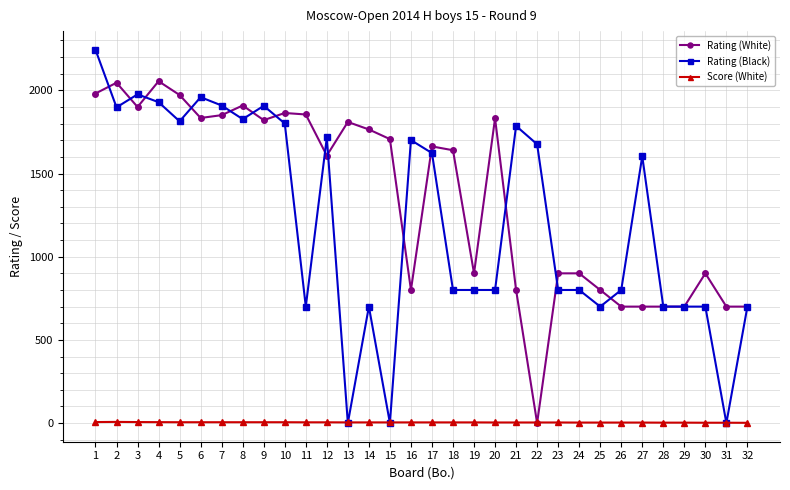

What is the difference between the second highest and second lowest values in the Score (White) series?

4.0